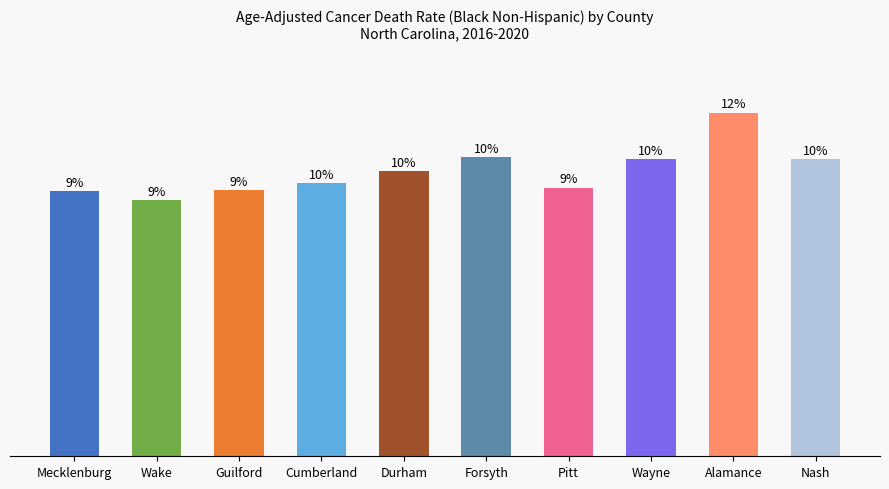

Which label corresponds to the smallest value in the chart?

Wake